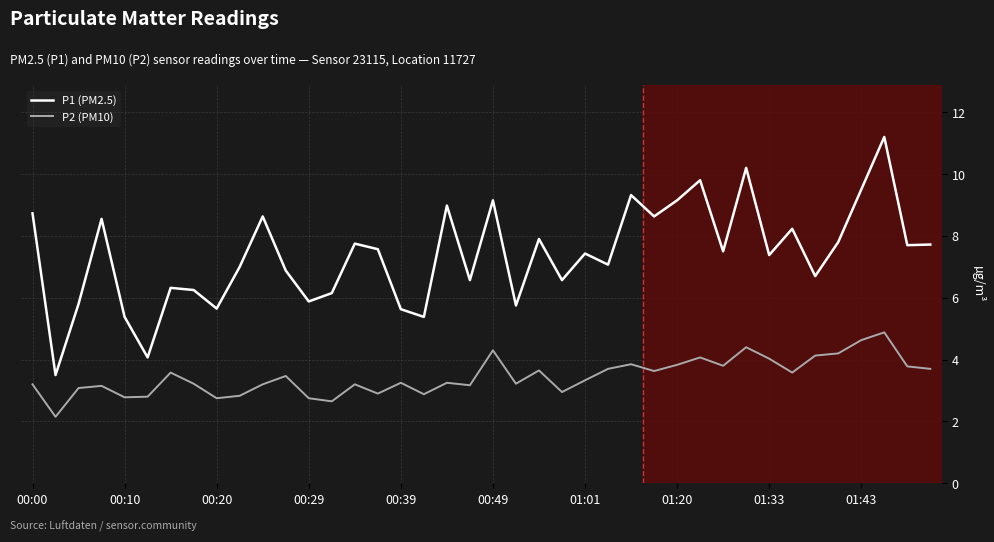

At how many categories does at least one series exceed 6?

31